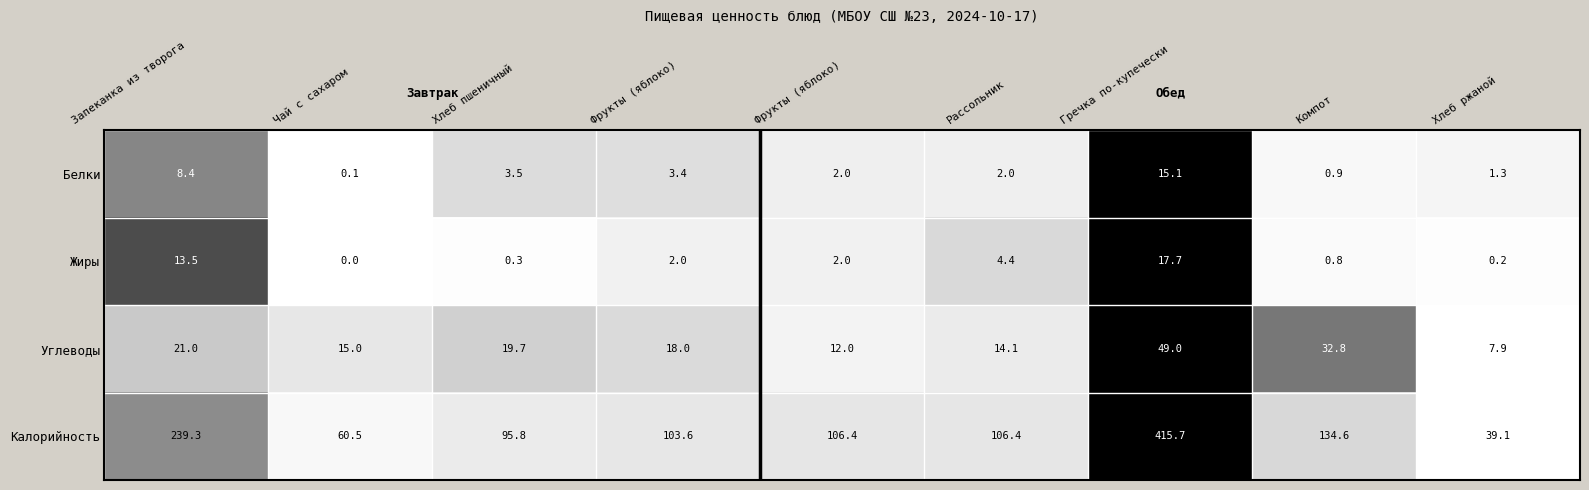

How many distinct data groups are displayed?

4